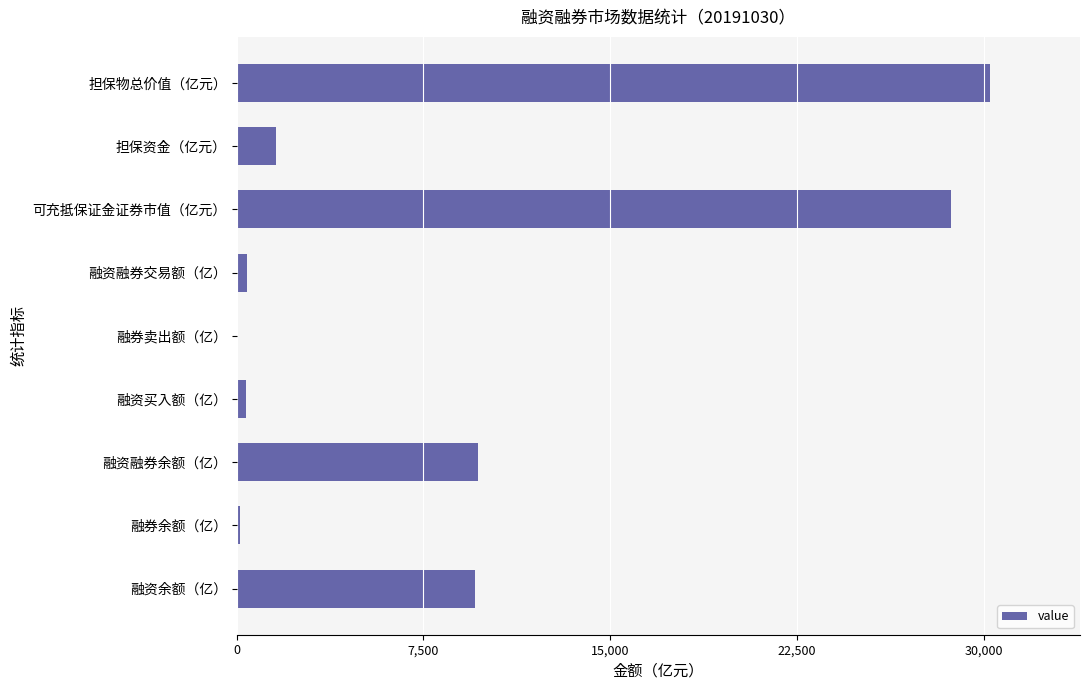

At which label is the value closest to 15120?

融资融券余额（亿）